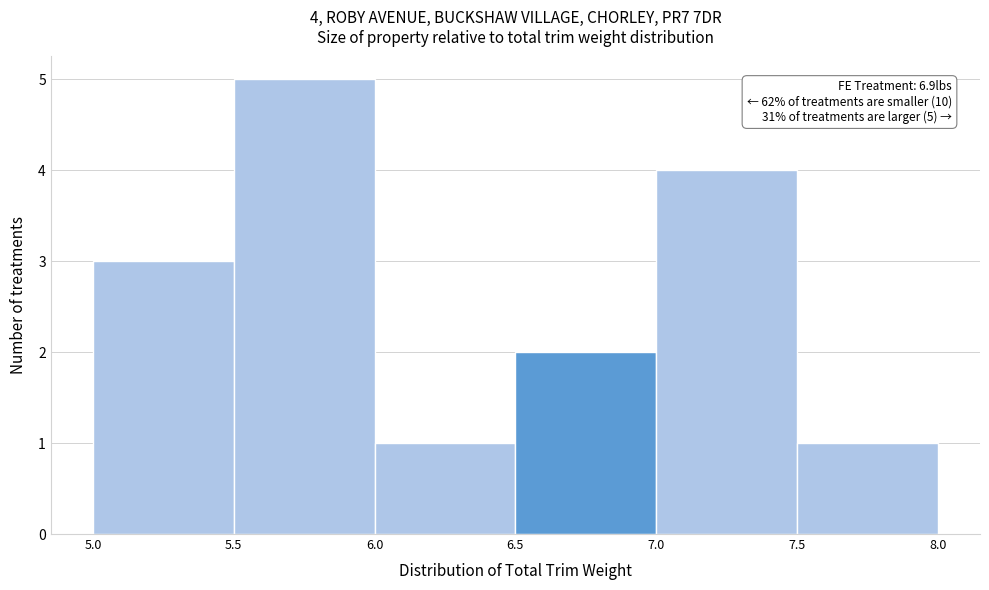

Which range on the x-axis has the tallest bar?

5.5 to 6.0